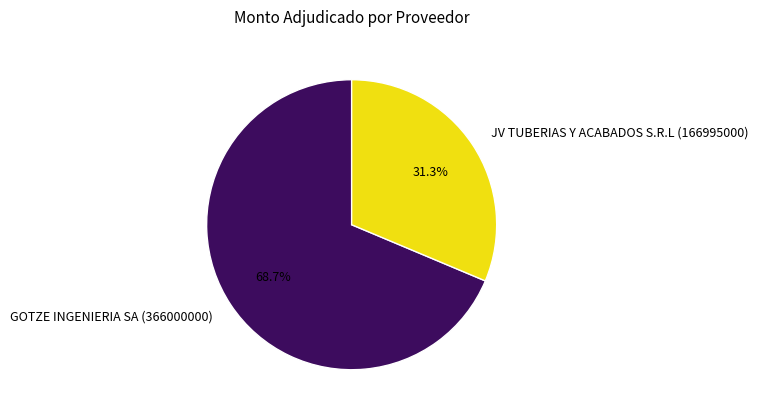

Between GOTZE INGENIERIA SA (366000000) and JV TUBERIAS Y ACABADOS S.R.L (166995000), which is larger?

GOTZE INGENIERIA SA (366000000)